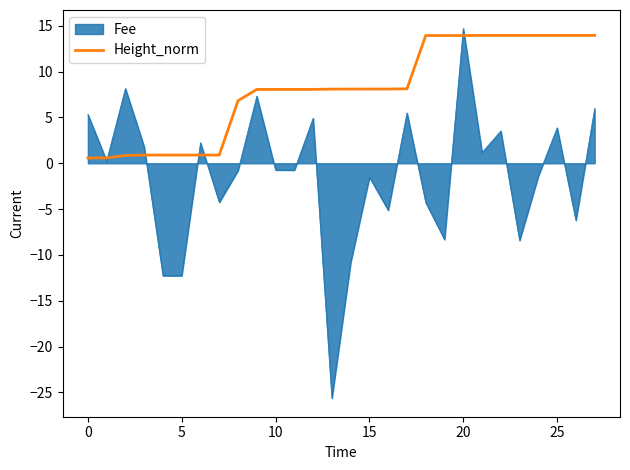

Rank the series by their average value, from lowest to highest.

Fee, Height_norm